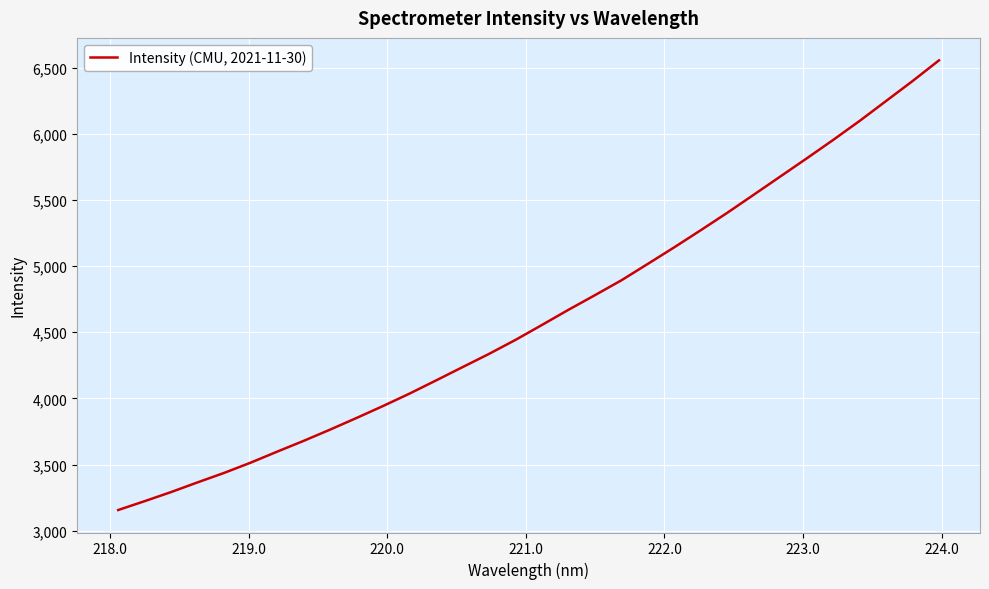

True or false: the data has more than 1 interior local peaks.

False